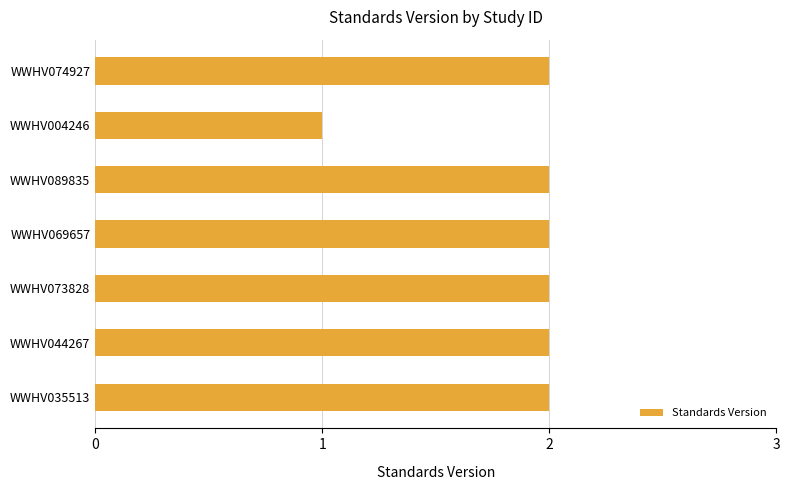

Reading top to bottom, extract all data points from this chart.

WWHV074927=2	WWHV004246=1	WWHV089835=2	WWHV069657=2	WWHV073828=2	WWHV044267=2	WWHV035513=2